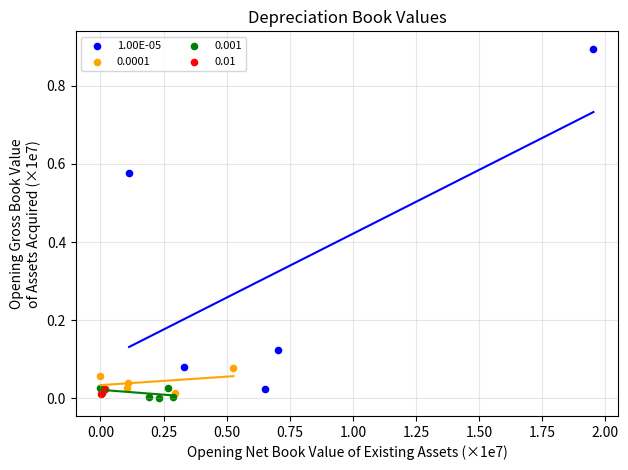

What are all the series names shown in the legend?

1.00E-05, 0.0001, 0.001, 0.01